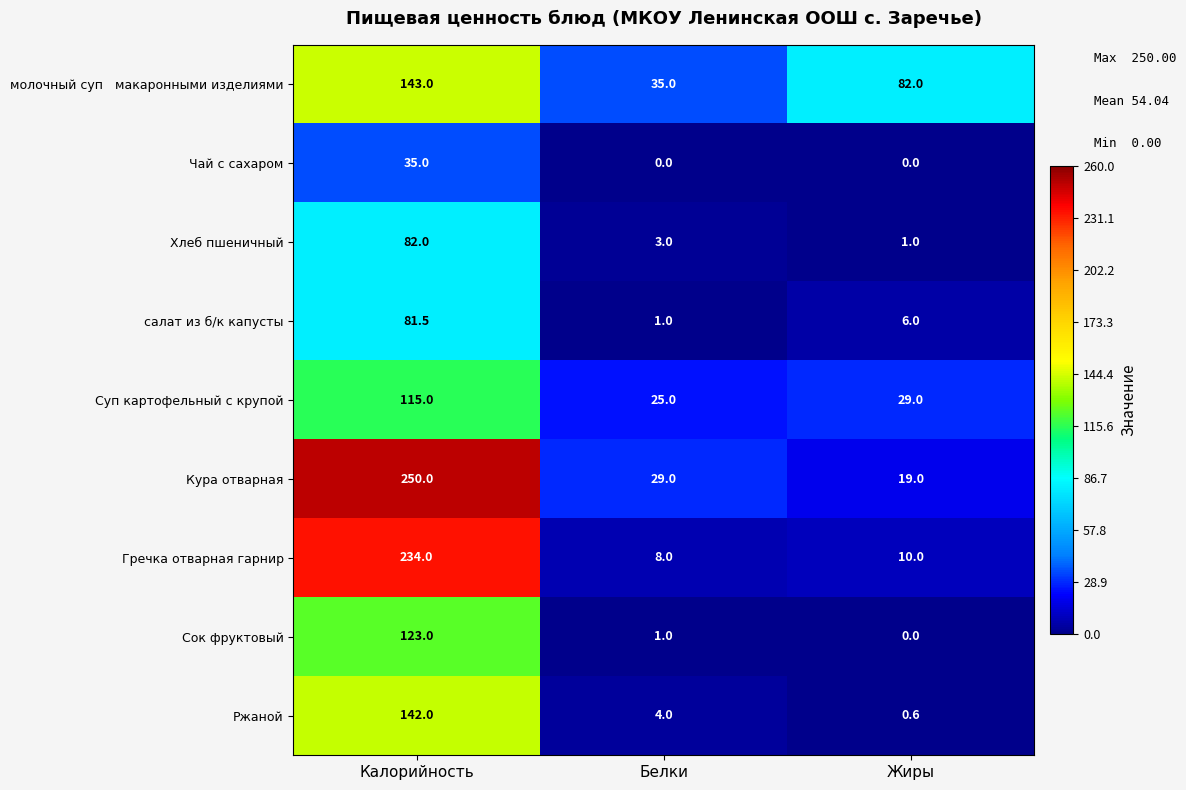

What is the sum of all Гречка отварная гарнир values?

252.0